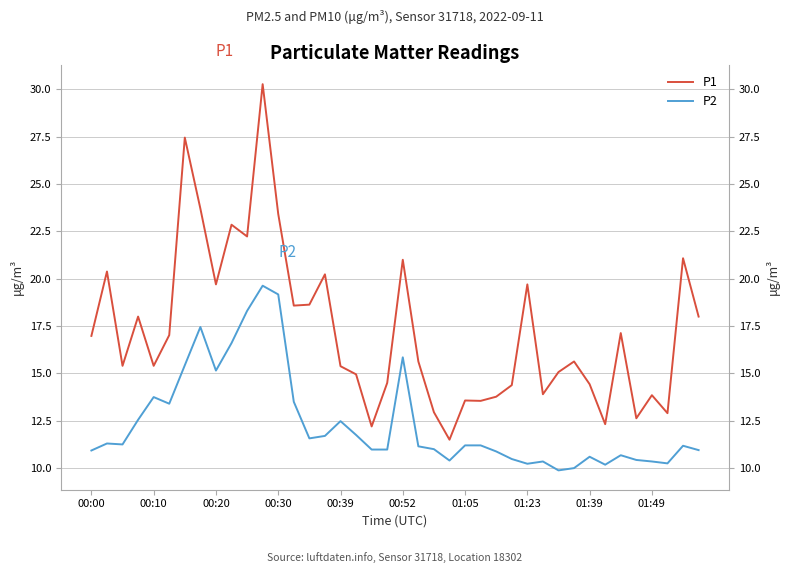

How many categories are shown in the chart?

40